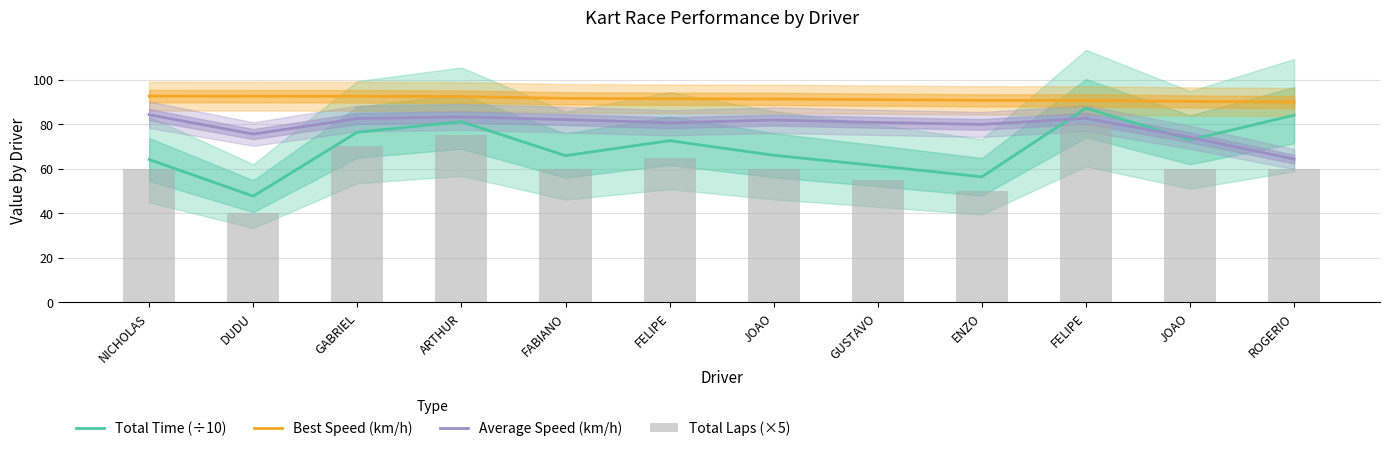

What are all the series names shown in the legend?

Total Time (÷10), Best Speed (km/h), Average Speed (km/h), Total Laps (×5)